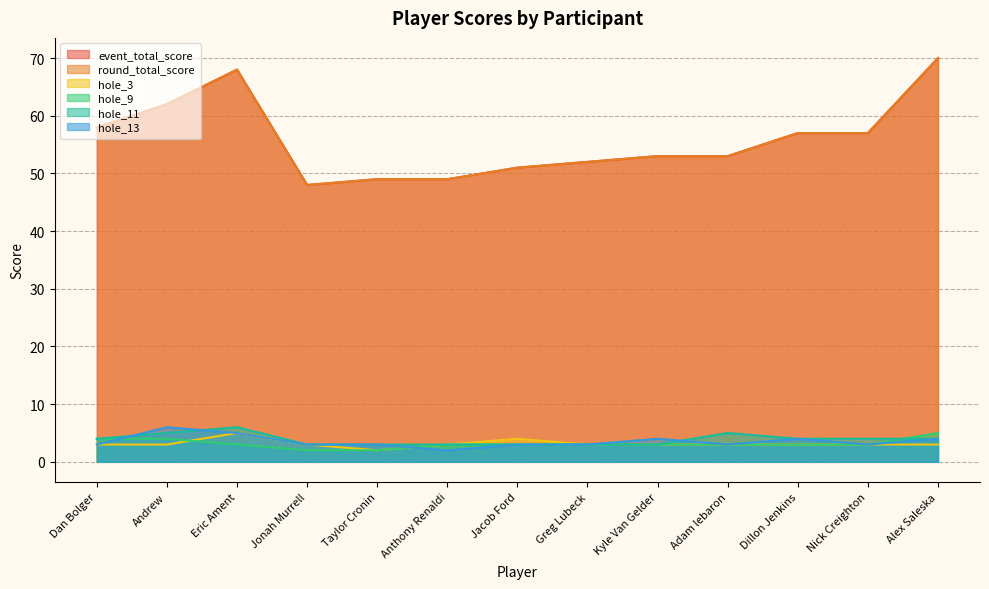

True or false: event_total_score has a value of 70 at Alex Saleska.

True